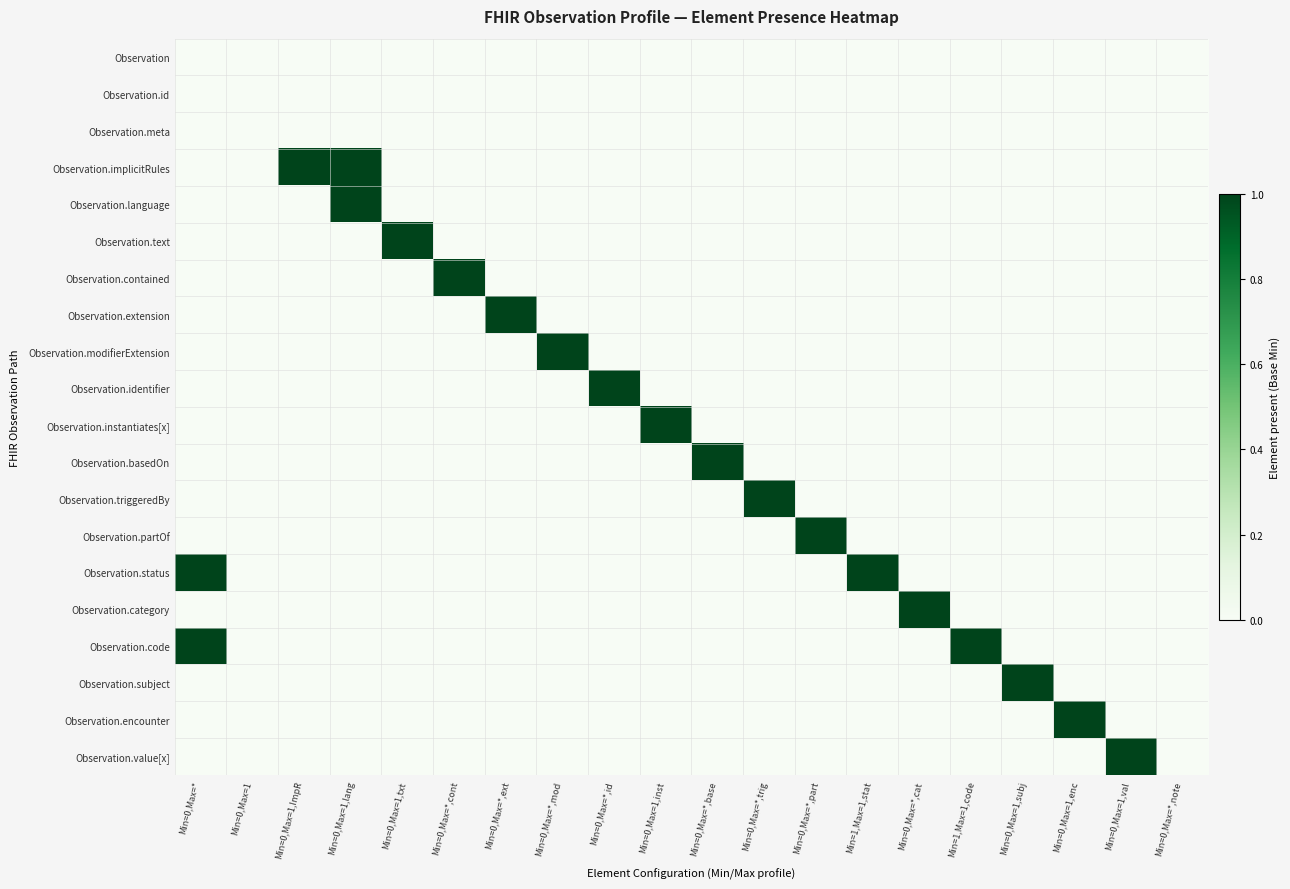

Between Min=0,Max=1 and Min=0,Max=1,val, which is larger?

Min=0,Max=1